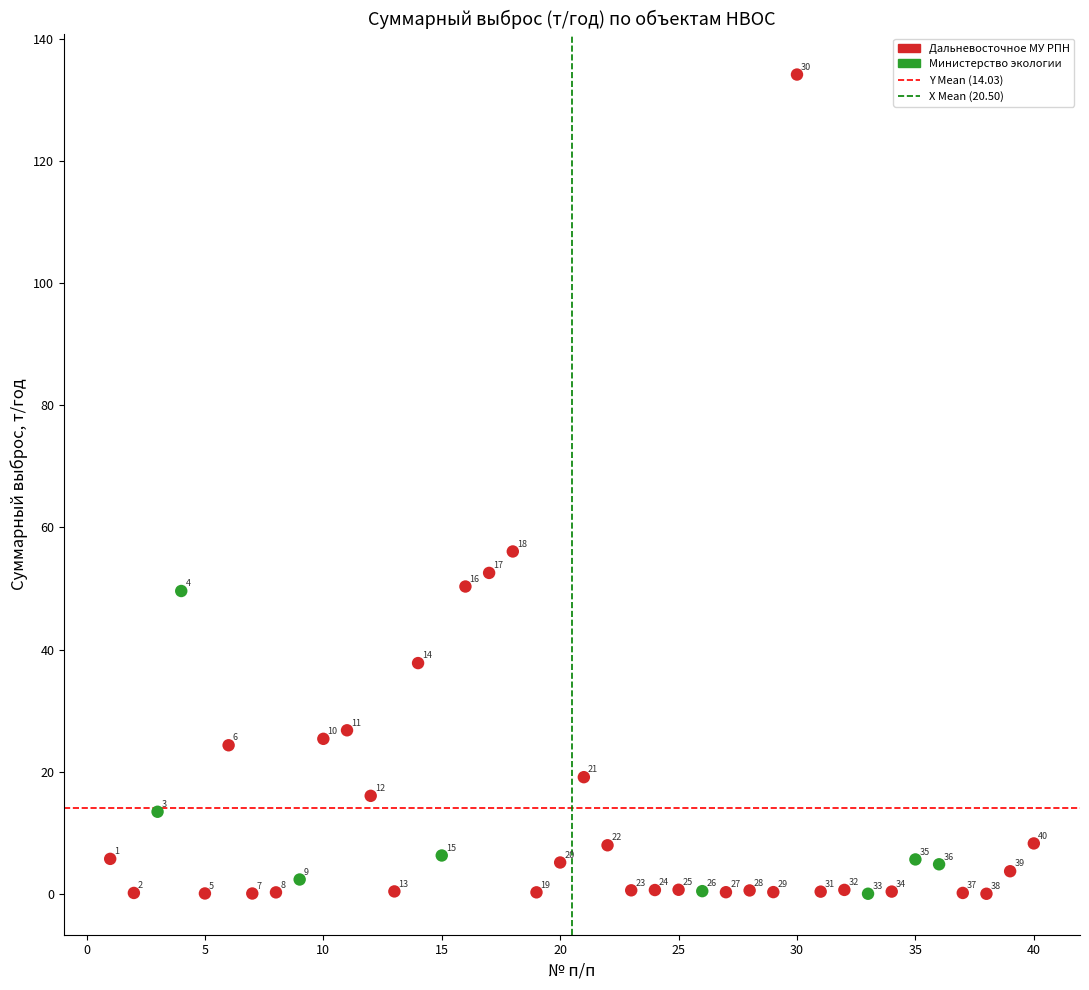

Which series reaches the minimum Y coordinate?

Дальневосточное МУ РПН